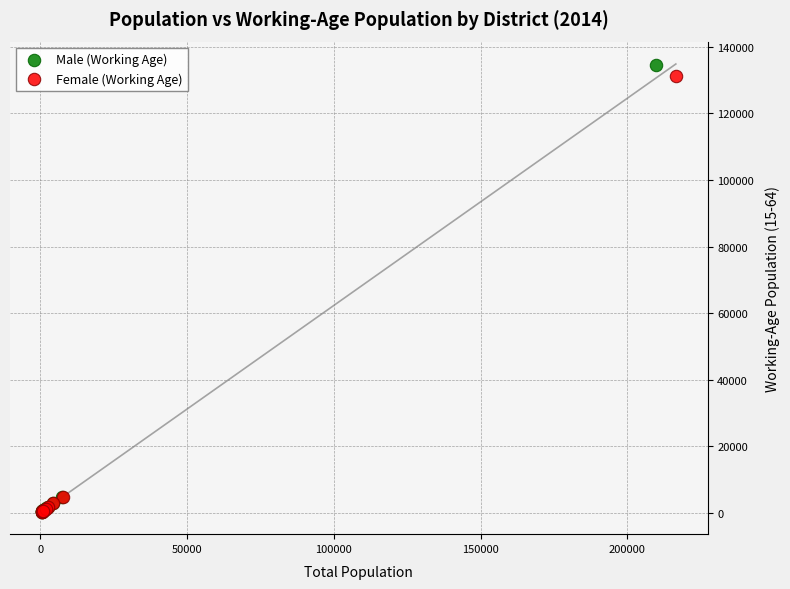

Which series has the largest Y range (max minus min)?

Male (Working Age)